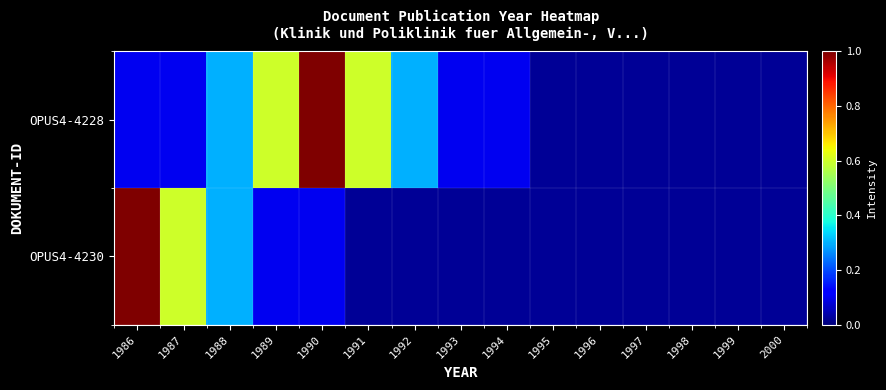

List the series in order of their overall mean, lowest first.

OPUS4-4230, OPUS4-4228